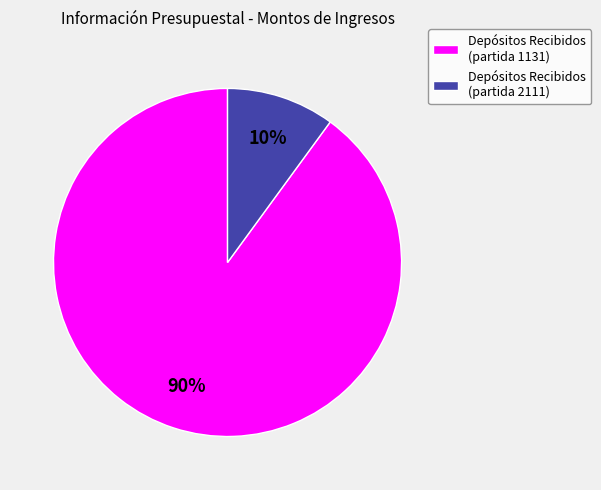

To the nearest percent, what is the combined percentage of Depósitos Recibidos (partida 1131) and Depósitos Recibidos (partida 2111)?

100%